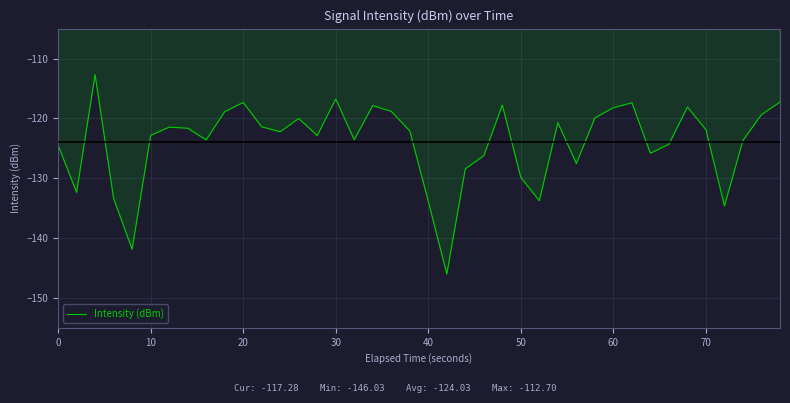

What is the difference between the maximum and minimum values?

33.3